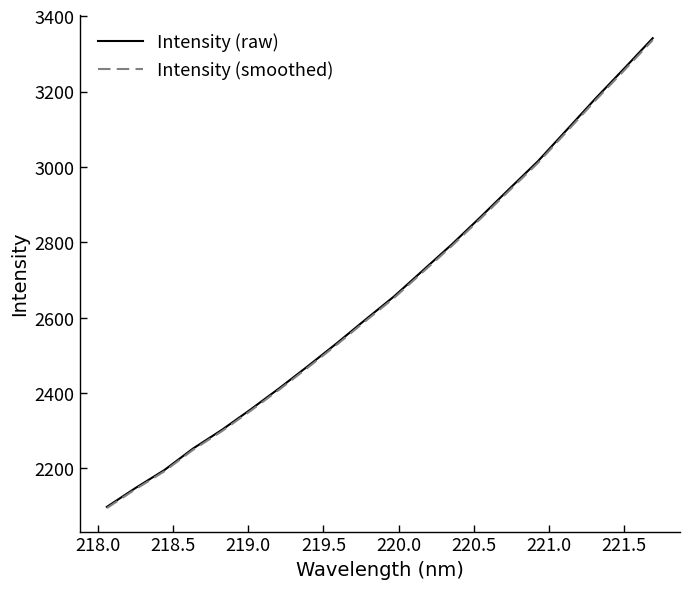

How many values in the Intensity (raw) series are below 2656?

10